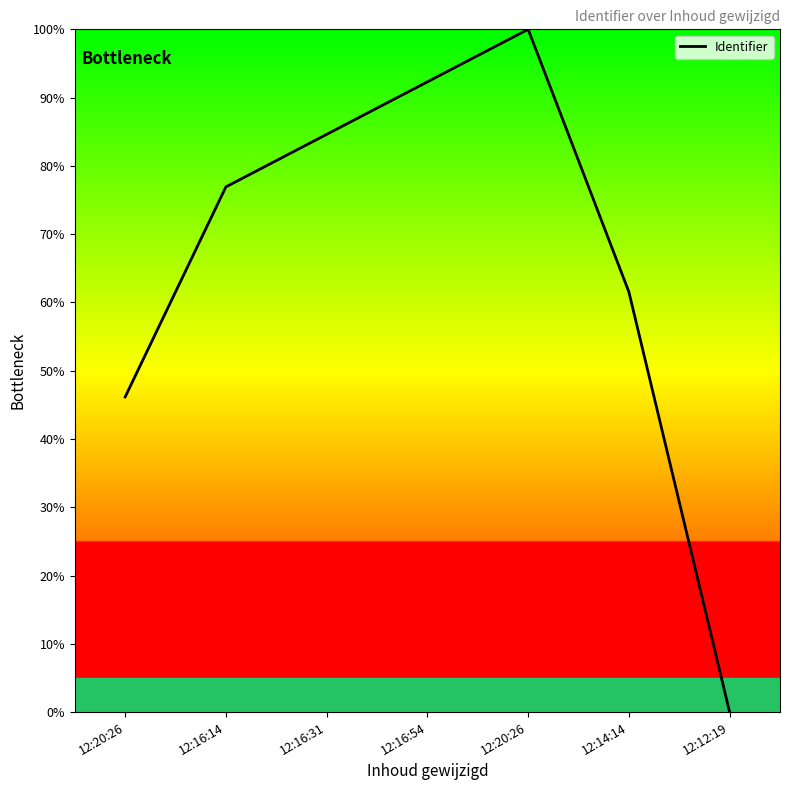

How many values exceed 76?

4